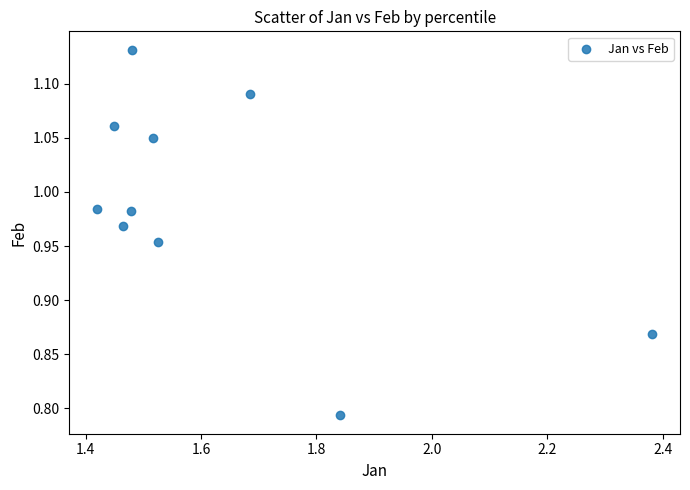

What is the average X value?

1.6